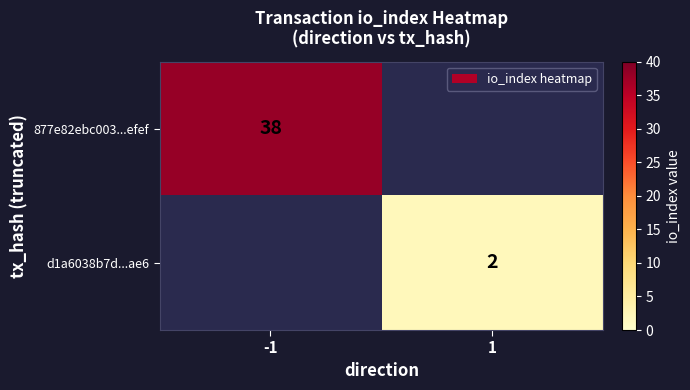

Is the value of d1a6038b7d...ae6 at 1 greater than the value of 877e82ebc003...efef at -1?

No